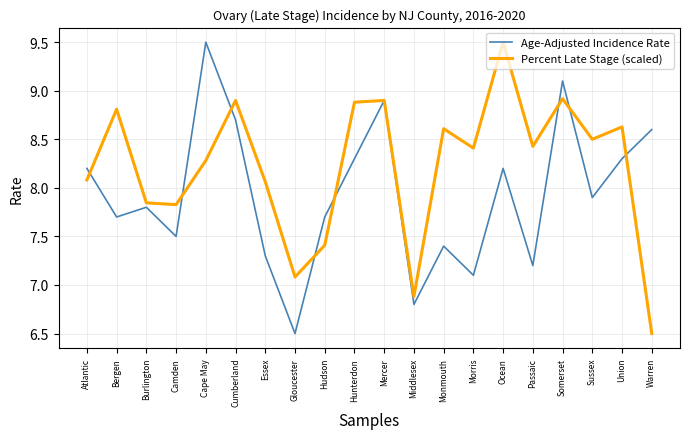

What position from the left is Passaic?

16